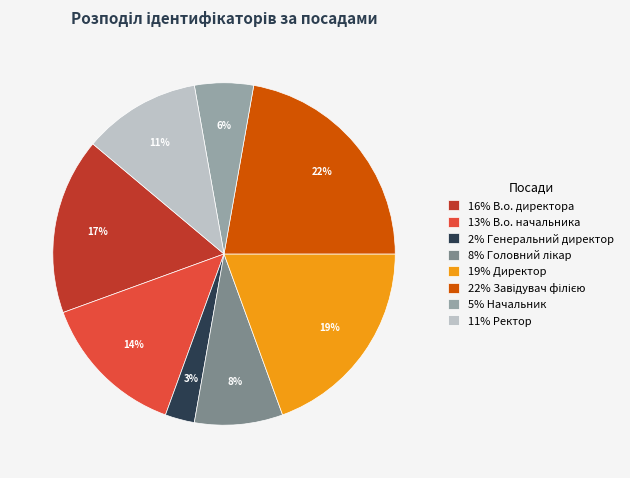

To the nearest percent, what is the average slice percentage?

12%